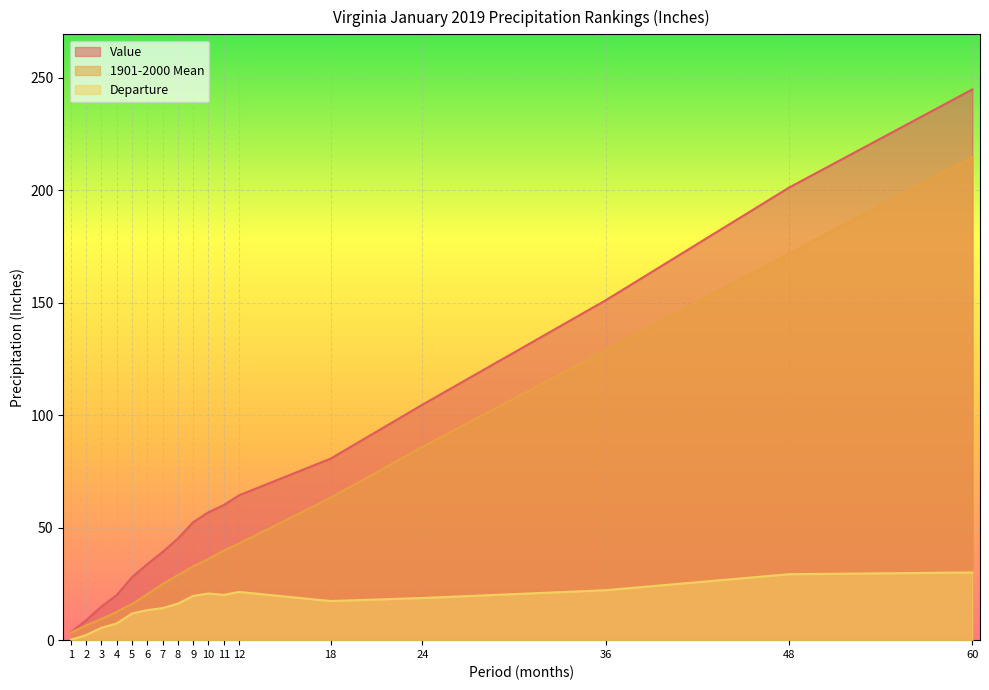

Read the Value value at 11.

60.0